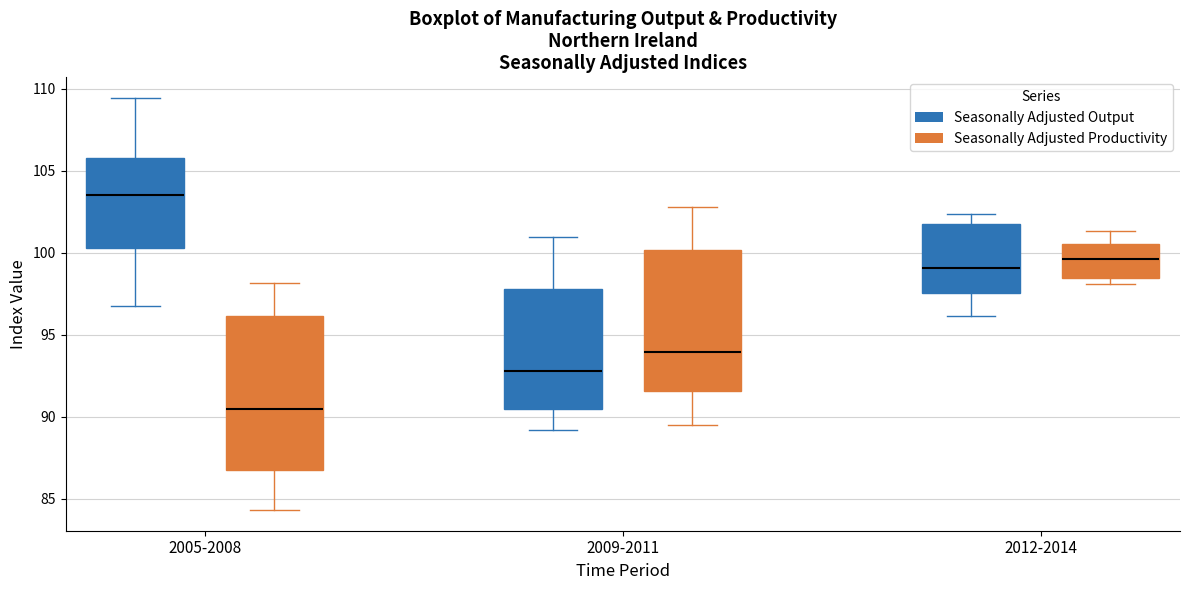

Comparing the boxes themselves (not the whiskers), which one is the tallest?

2005-2008 (Seasonally Adjusted Productivity)